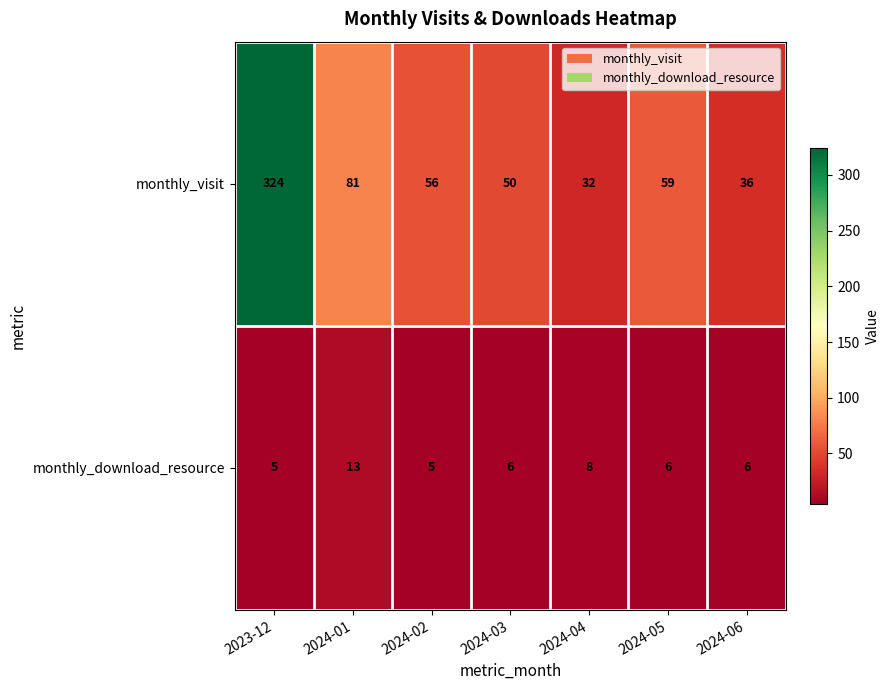

What is the spread (max minus min) of values at 2024-02?

51